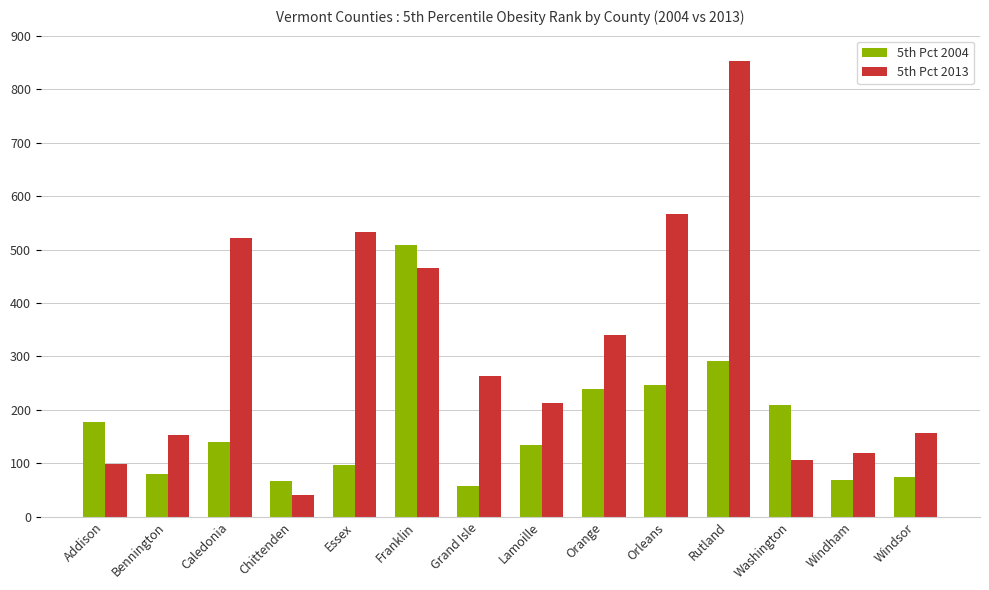

Which series changed the most between Orleans and Windham?

5th Pct 2013